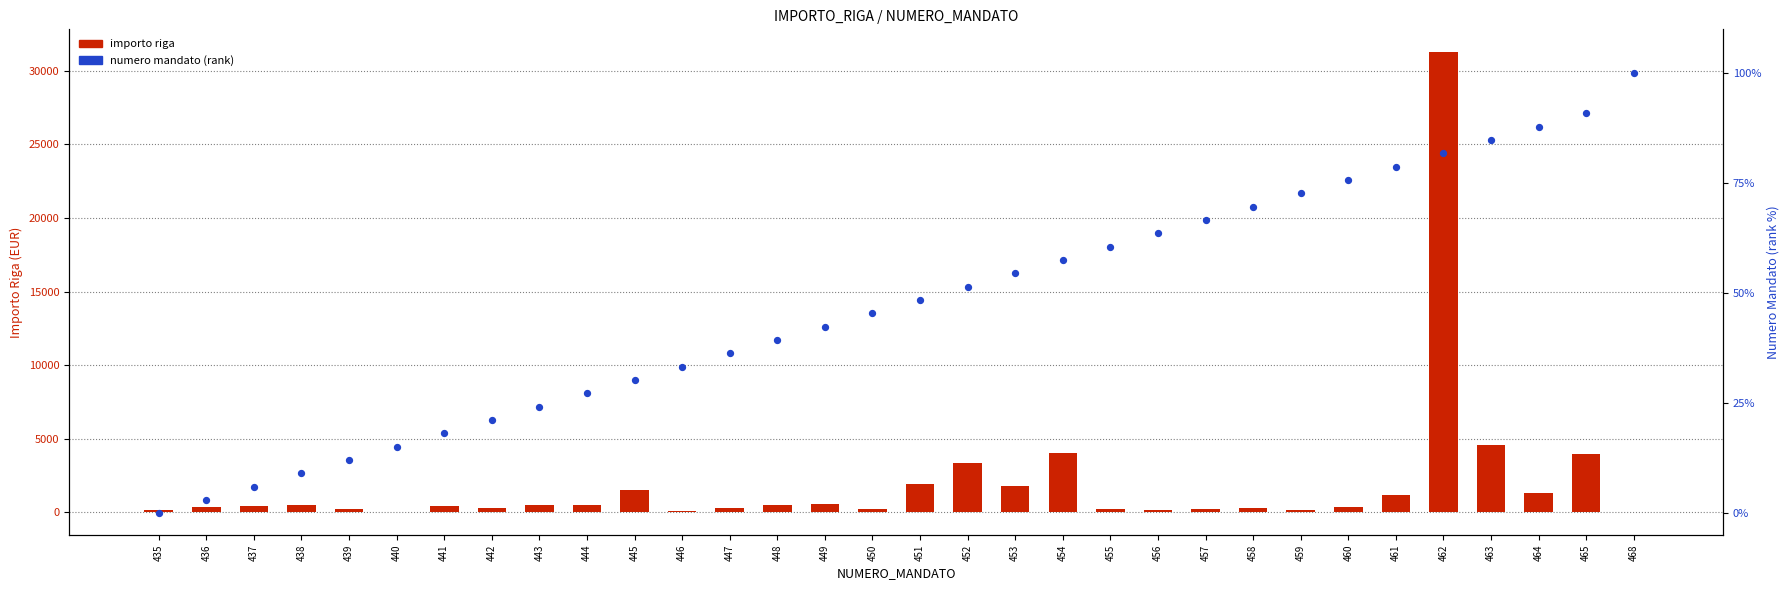

Is the value of importo riga at 448 greater than the value of numero mandato (rank) at 459?

Yes